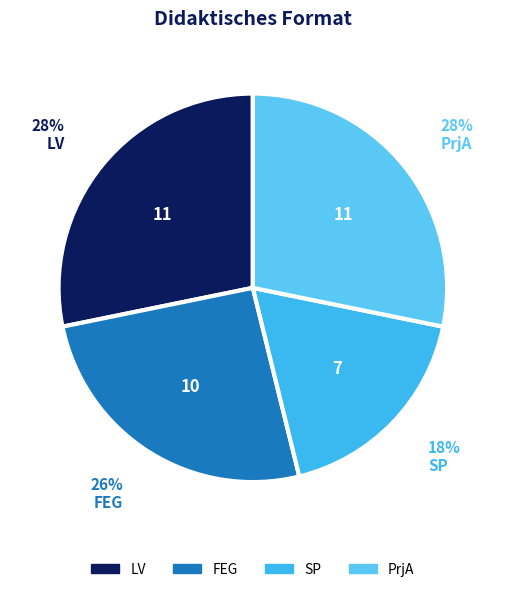

Is there any slice that represents more than half of the pie?

No